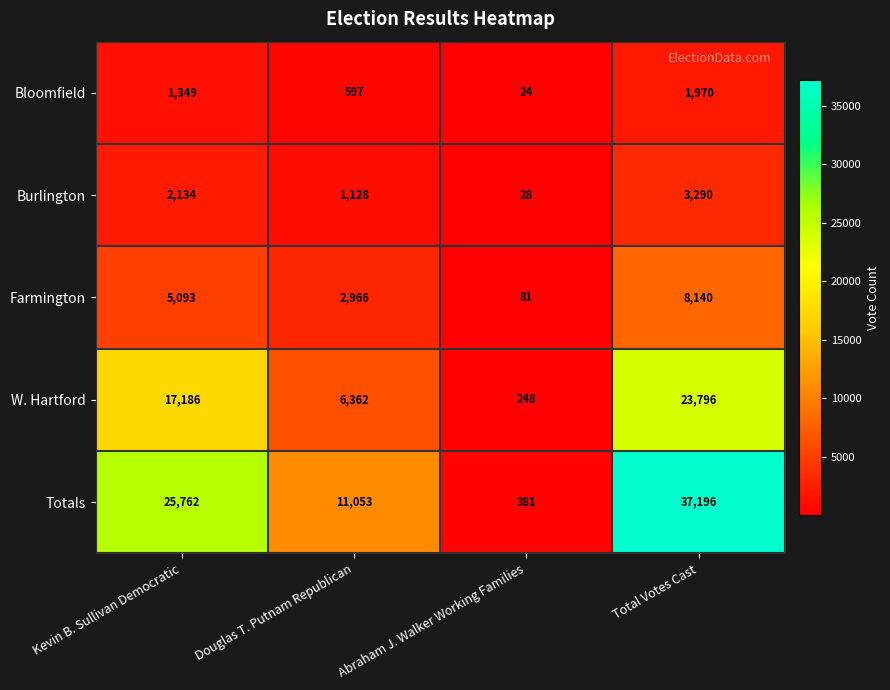

Is it true that Burlington equals 28 at Abraham J. Walker Working Families?

True